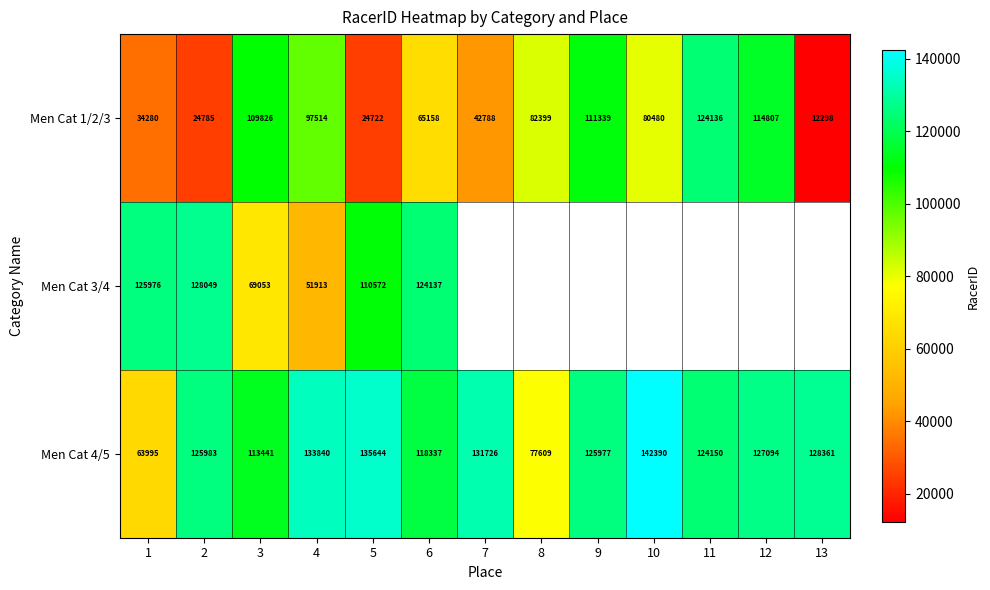

At how many categories does at least one series exceed 126486?

7